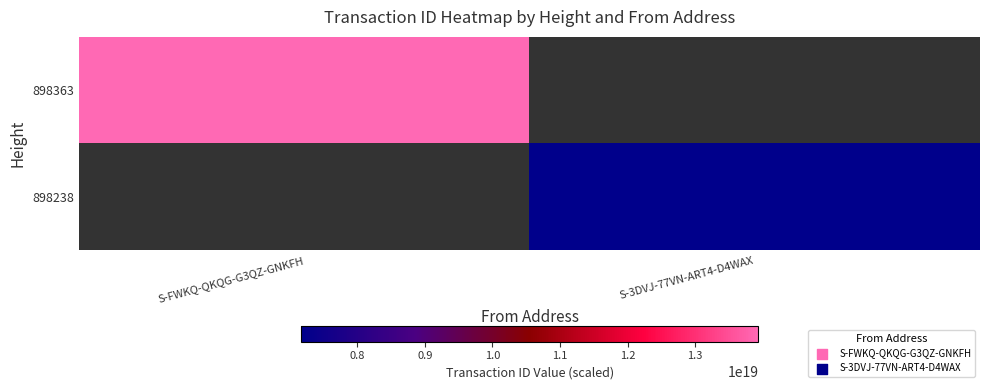

Is it true that 898238 equals 12682564882327982080.0 at S-3DVJ-77VN-ART4-D4WAX?

False